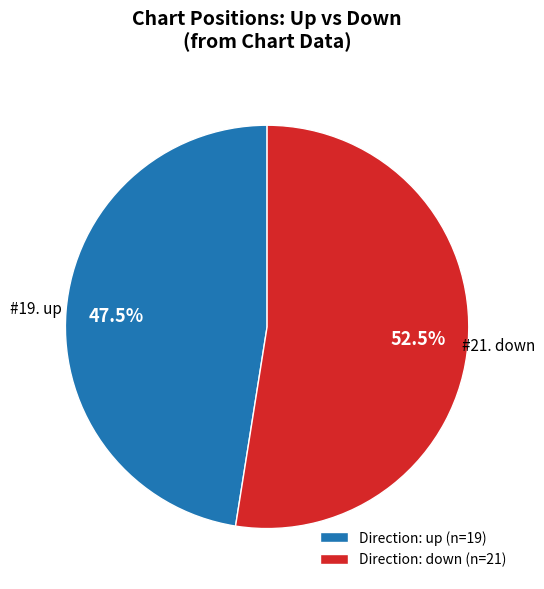

Is there any slice that represents more than half of the pie?

Yes